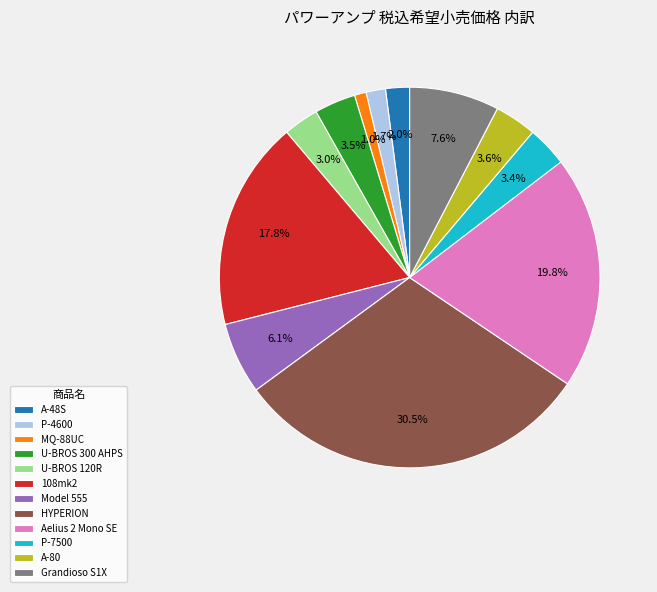

The U-BROS 120R slice represents 3% of the pie. True or false?

True